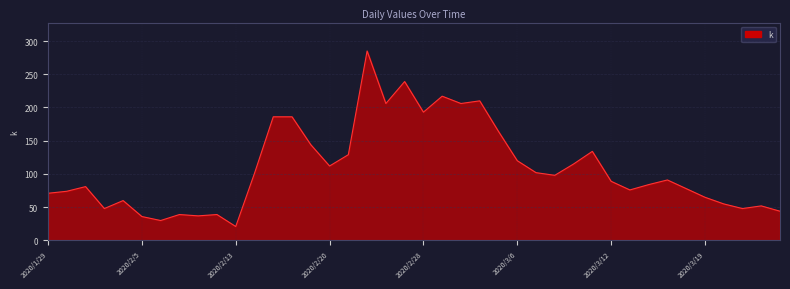

What is the difference between the maximum and minimum values?

264